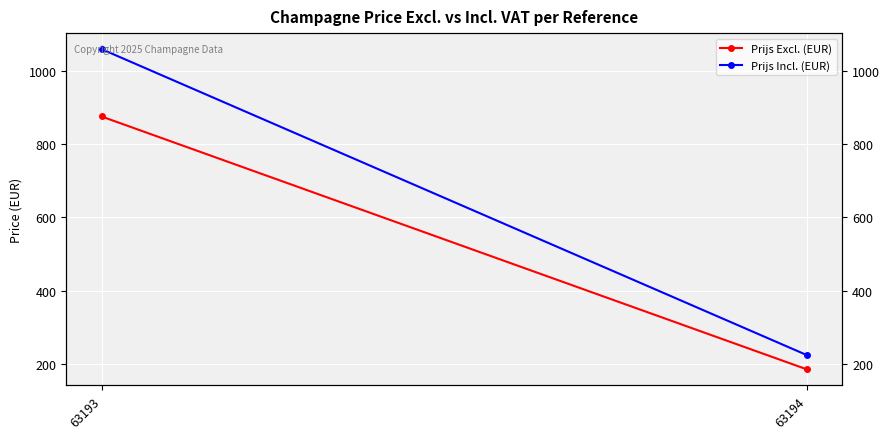

Reading right to left, transcribe all the data shown in this chart.

Prijs Excl. (EUR): 63194=185.0	63193=875.0
Prijs Incl. (EUR): 63194=223.8	63193=1058.8